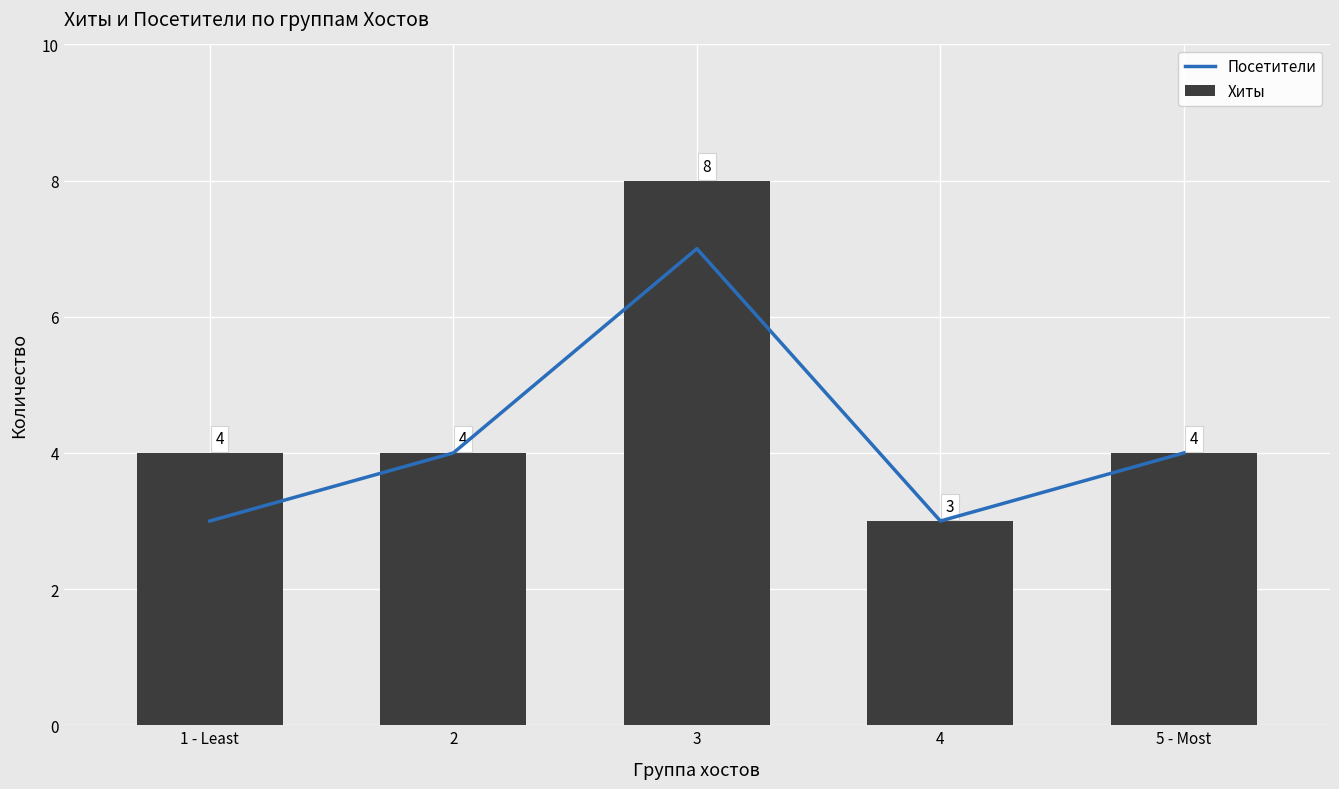

Which series has the largest total across all categories?

Хиты